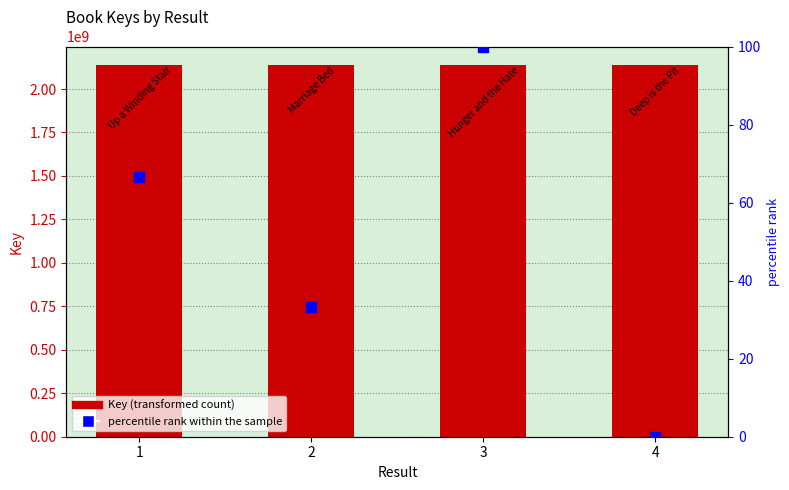

At which category is the sum across all series the highest?

3